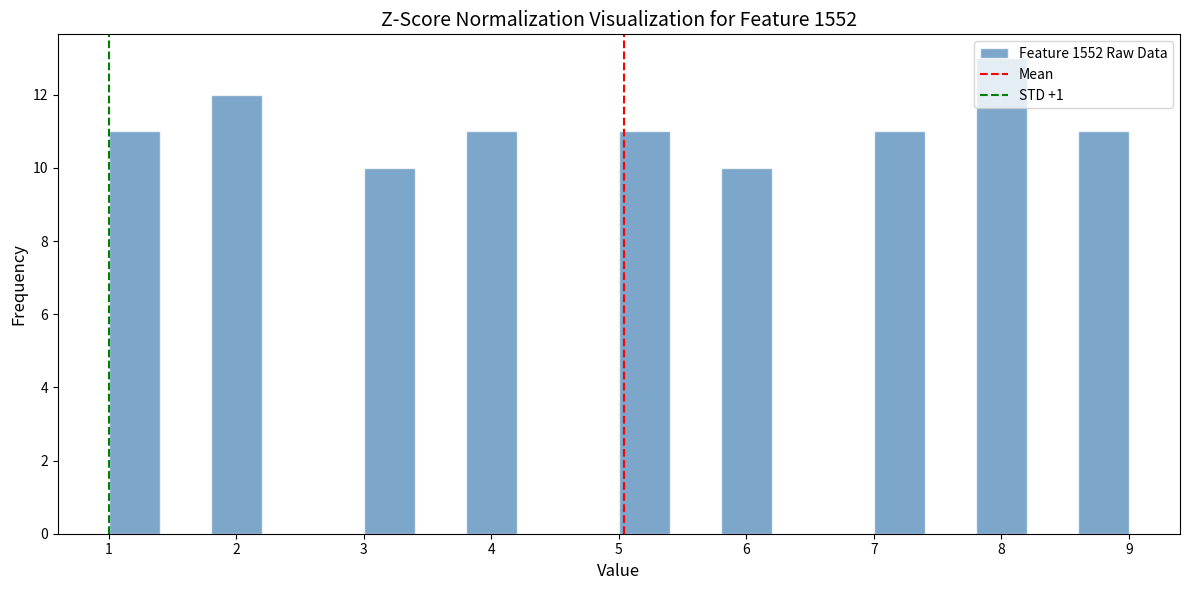

How tall is the bar that spans 3.0 to 3.4 on the x-axis? The values are not printed on the chart, so give them approximately, as read against the axis.

10